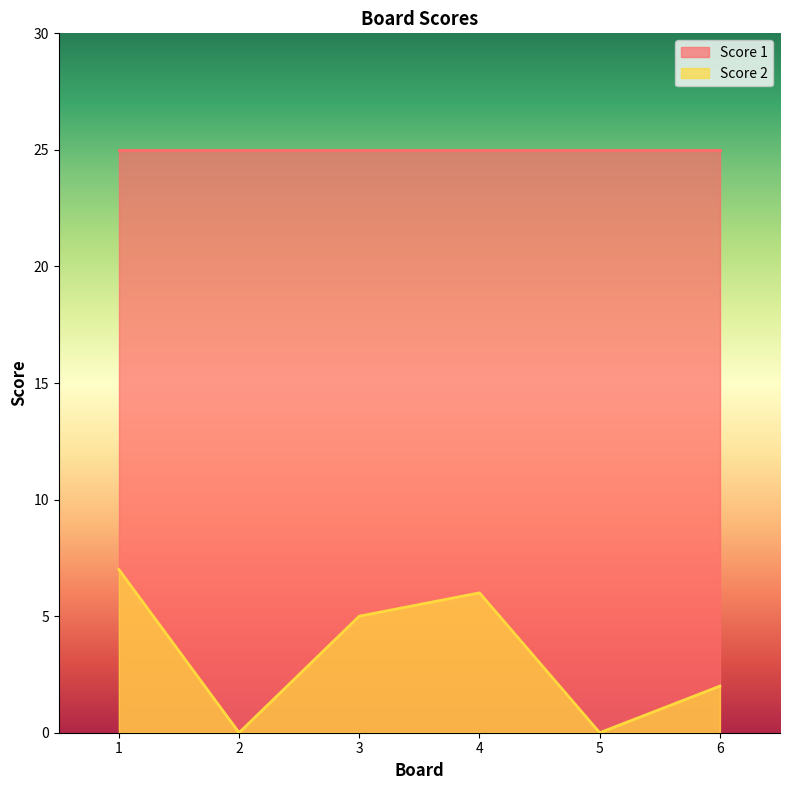

At which category does the data reach its first local peak?

4